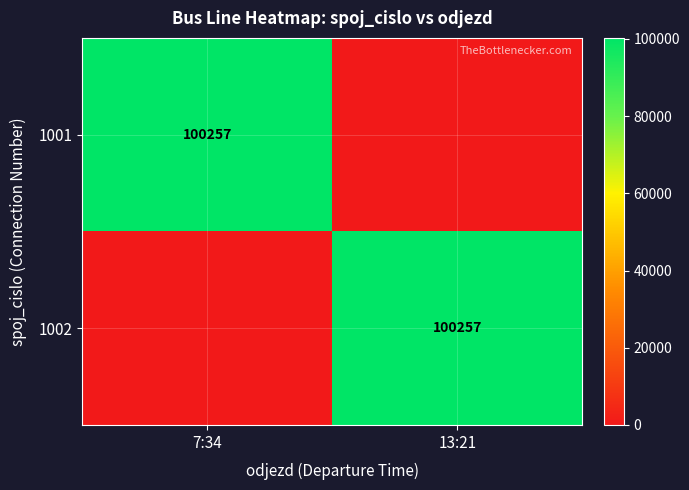

What is the total value across all series at 13:21?

100257